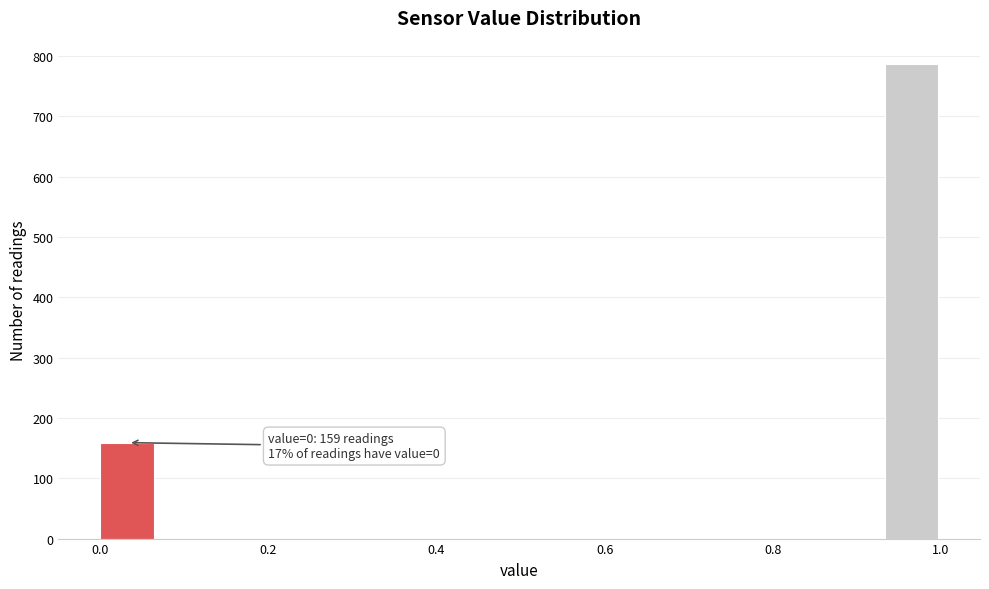

Read against the x-axis, roughly where is the centre of the tallest bar?

0.96